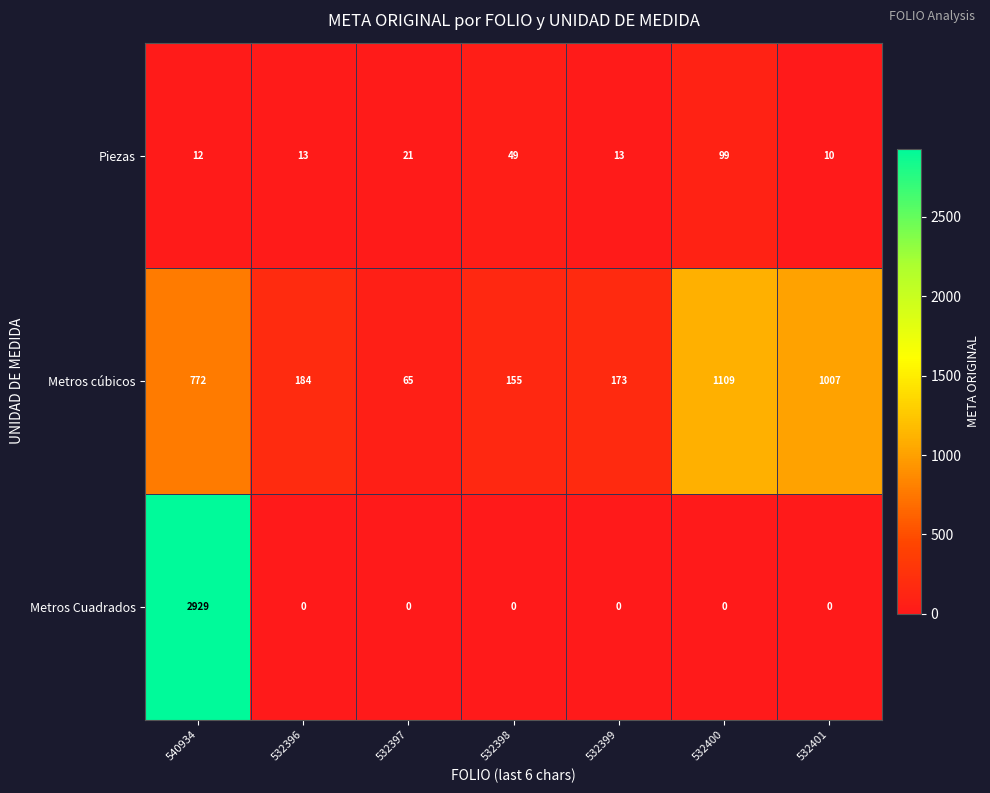

Which series has the largest total across all categories?

Metros cúbicos